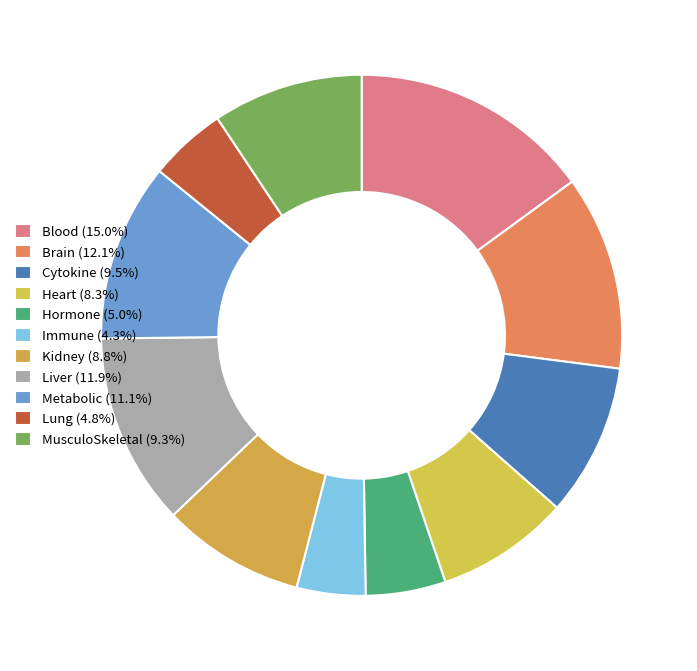

Which has a higher value, Kidney or Blood?

Blood